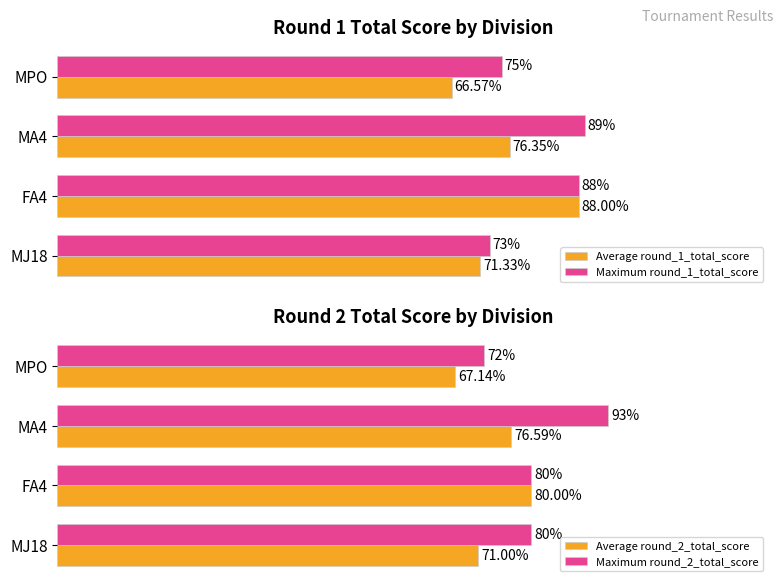

How many data points in Maximum round_2_total_score are less than 80?

1